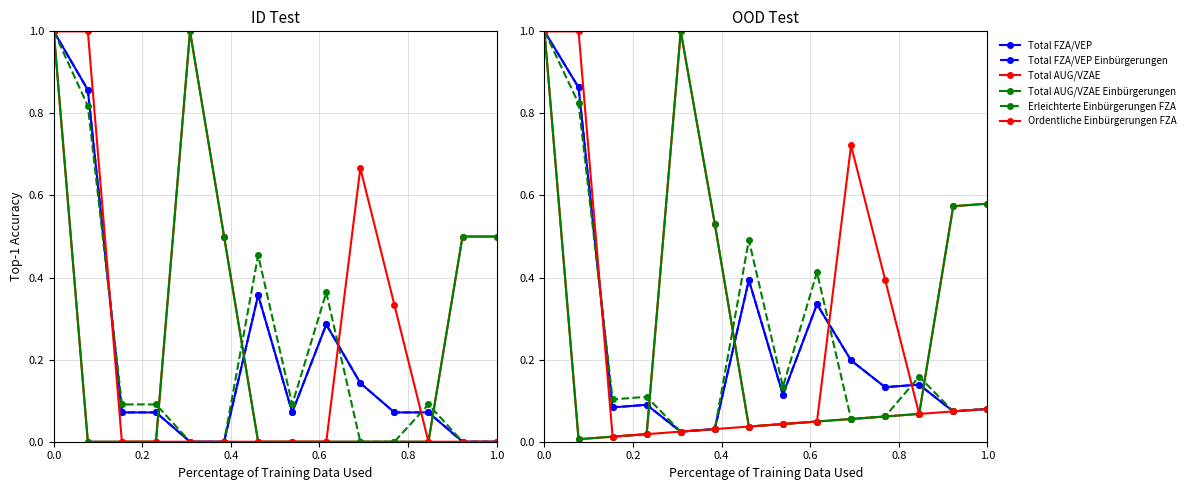

In Ordentliche Einbürgerungen FZA, how many points are lower than both neighbors (excluding endpoints)?

2